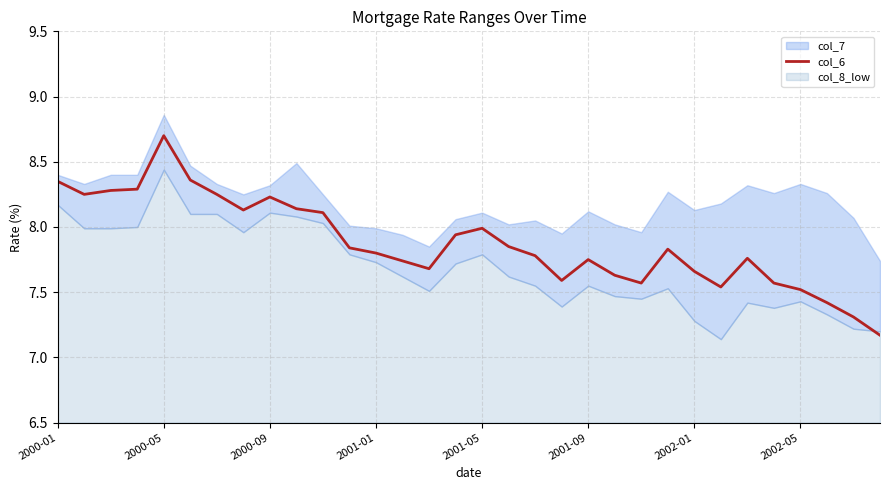

True or false: the data has more than 0 interior local peaks.

True